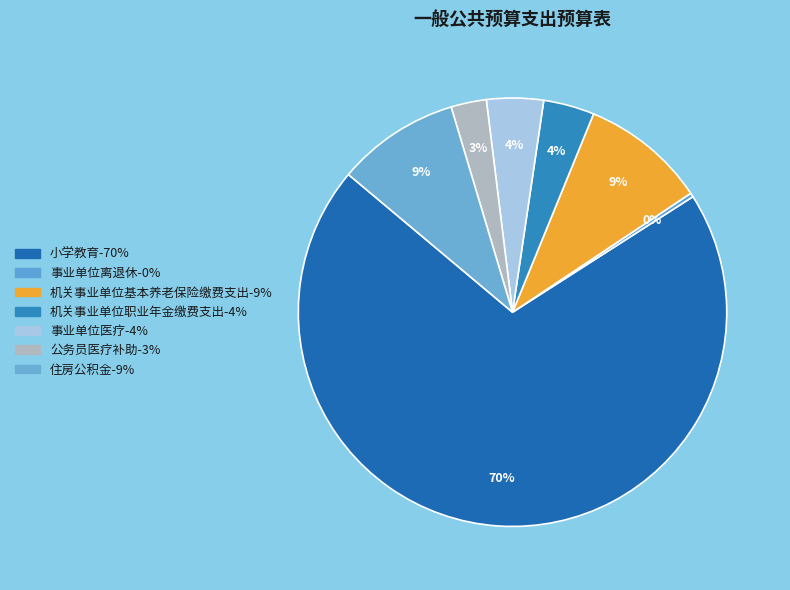

What is the ratio of the value at 机关事业单位基本养老保险缴费支出 to the value at 机关事业单位职业年金缴费支出?

2.5